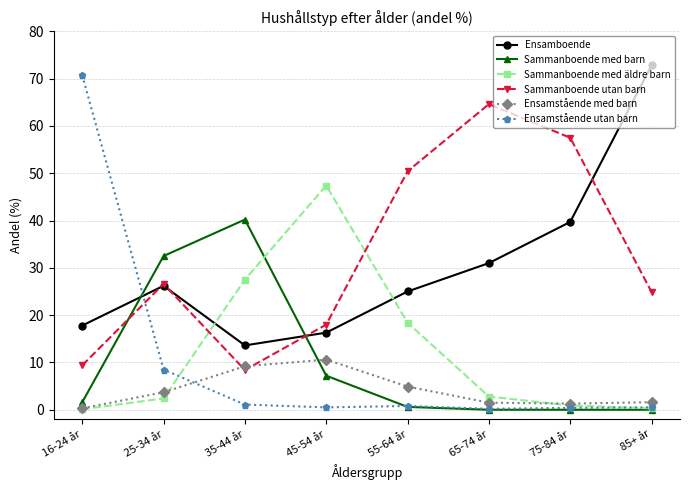

In Ensamstående med barn, how many points are lower than both neighbors (excluding endpoints)?

1